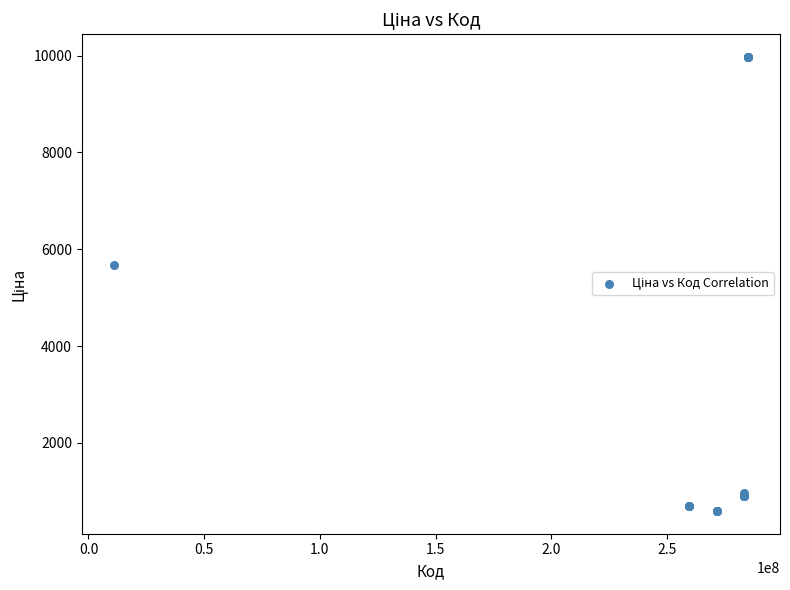

What Y value in the scatter plot is closest to 5282?

5673.8